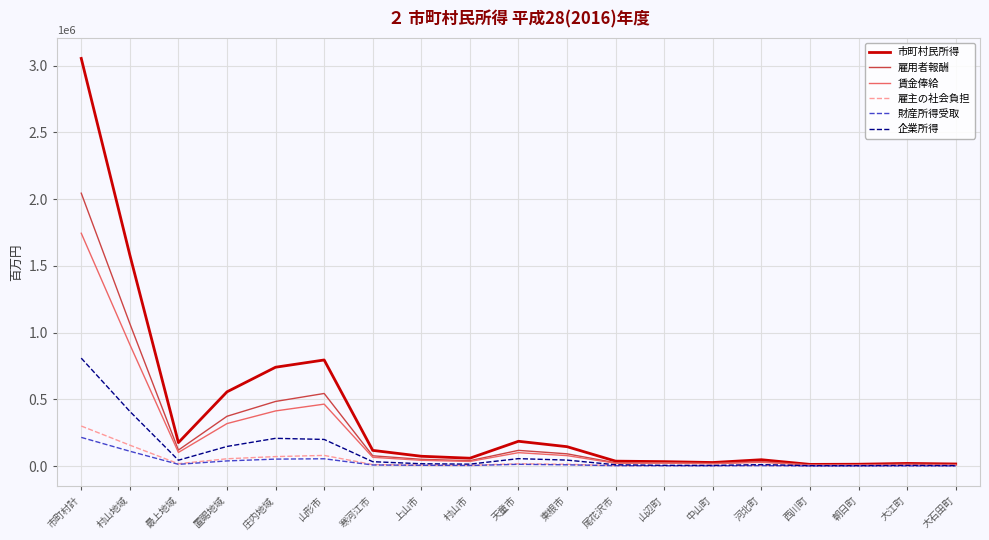

The value of 雇用者報酬 at 庄内地域 is 484087. True or false?

True